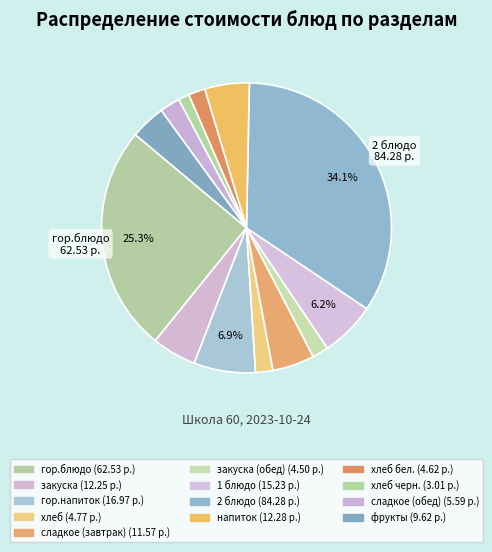

Rank the categories by value from highest to lowest.

2 блюдо, гор.блюдо, гор.напиток, 1 блюдо, напиток, закуска, сладкое (завтрак), фрукты, сладкое (обед), хлеб, хлеб бел., закуска (обед), хлеб черн.